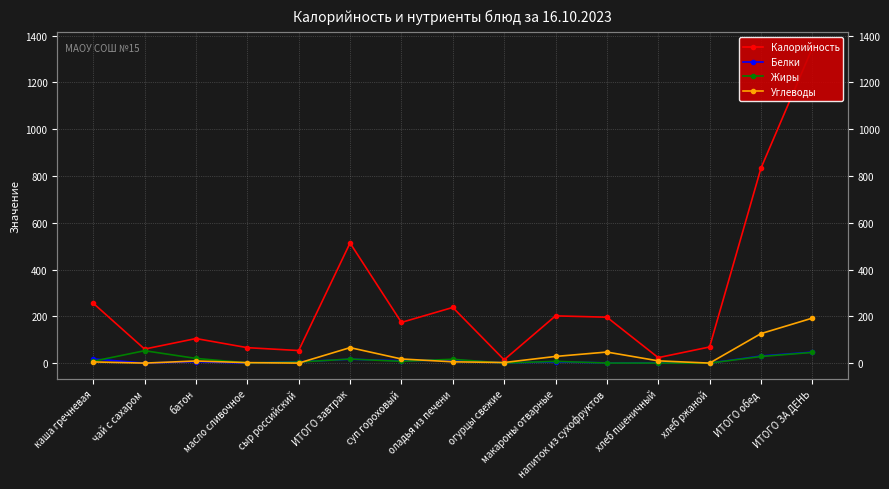

How many data points does each series have?

15